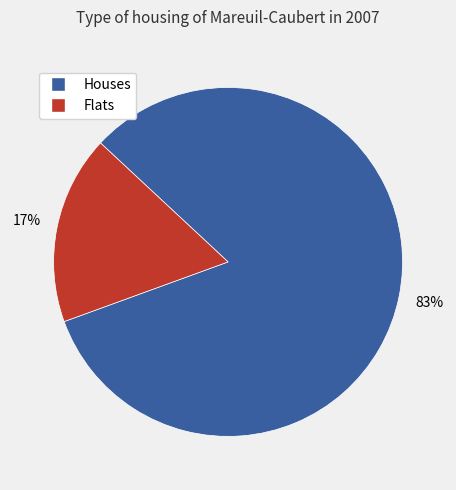

Is there a majority slice in this chart?

Yes